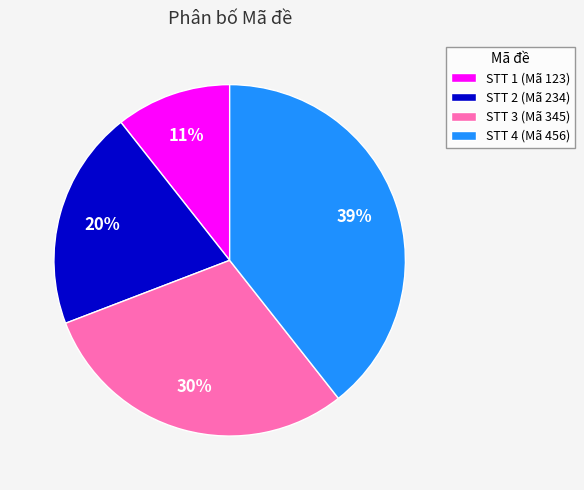

Is there a majority slice in this chart?

No